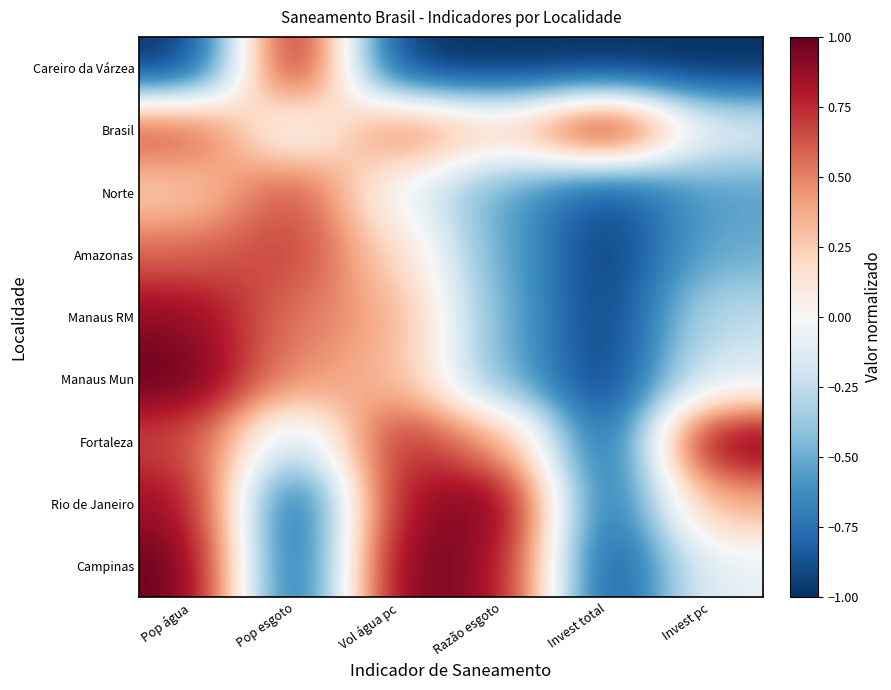

Count the number of data series in this chart.

9